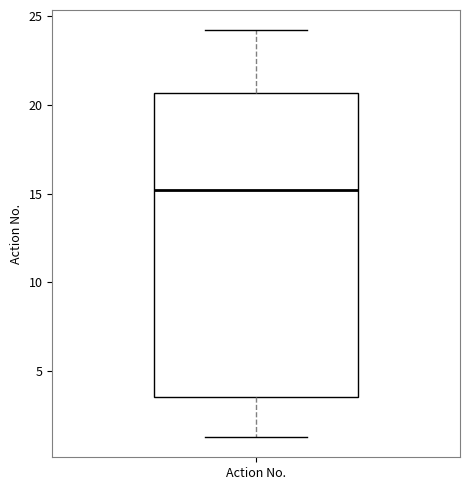

Where does the upper whisker of the box for Action No. end on the y-axis? The values are not printed on the chart, so give them approximately, as read against the axis.

24.0